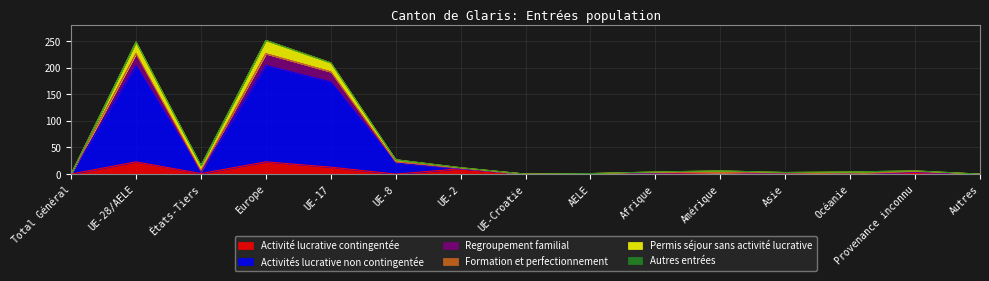

What is the maximum value for Activité lucrative contingentée?

23